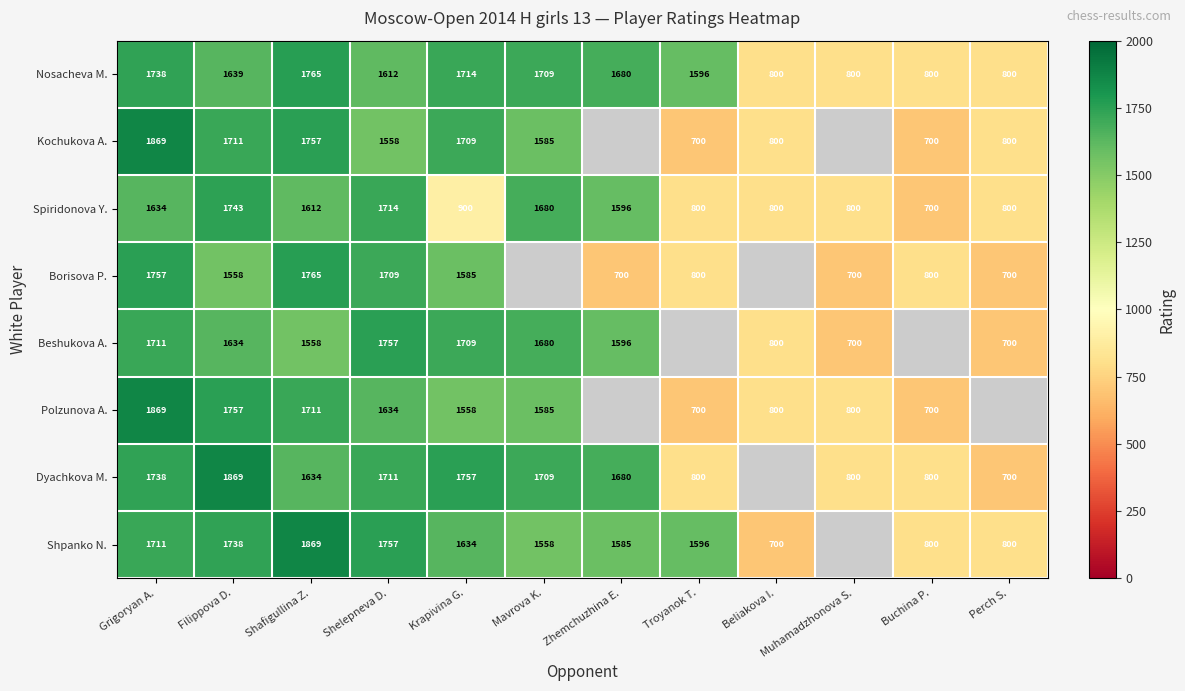

At which label is Nosacheva M. closest to 1282?

Troyanok T.